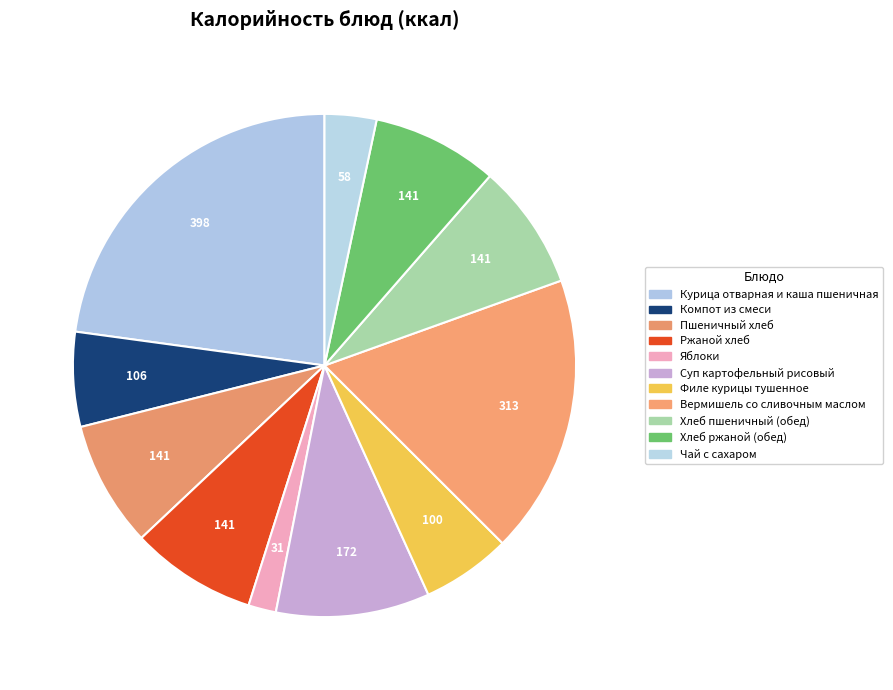

What portion of the pie excludes Пшеничный хлеб?

91.9%